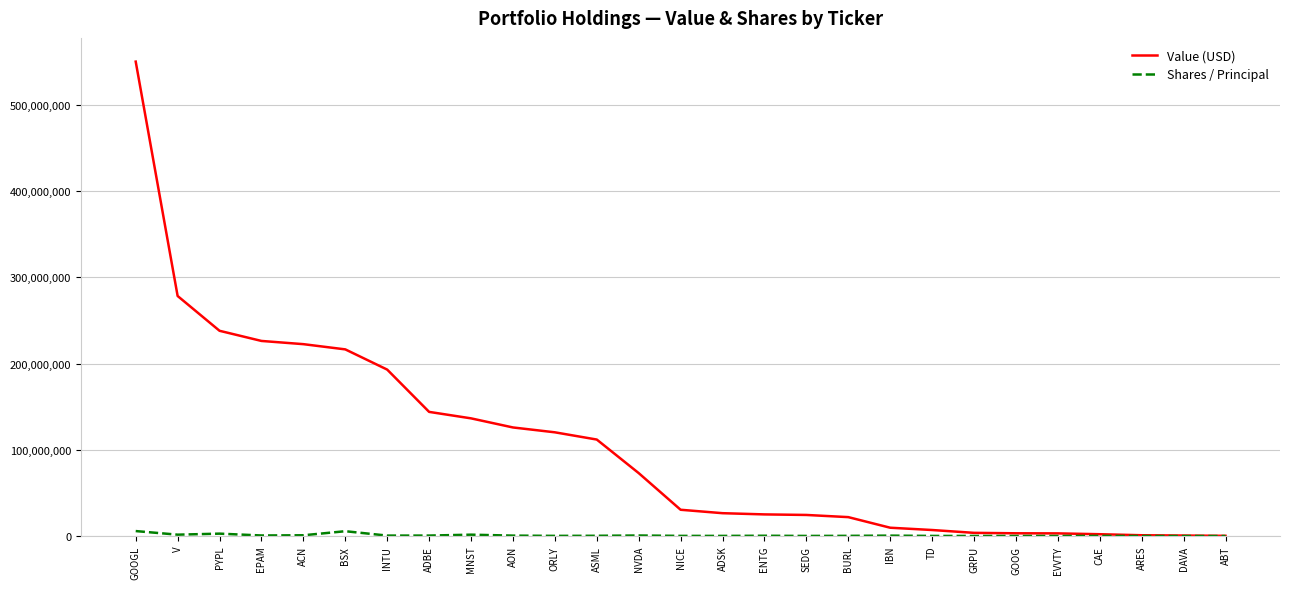

What is the difference between the second highest and minimum values in the Value (USD) series?

278264000